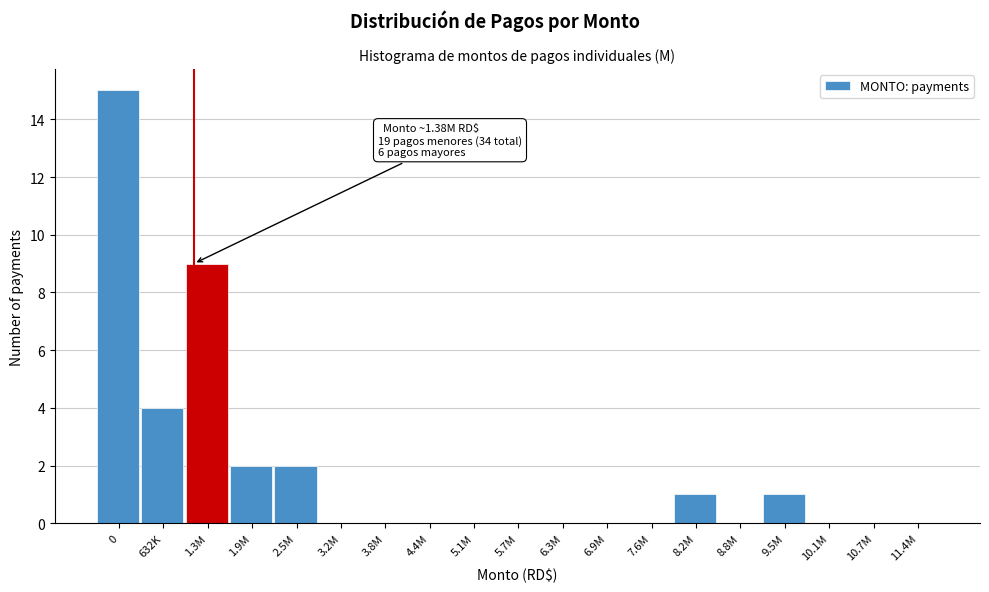

Reading left to right, transcribe all the data shown in this chart.

0=15	632K=4	1.3M=9	1.9M=2	2.5M=2	3.2M=0	3.8M=0	4.4M=0	5.1M=0	5.7M=0	6.3M=0	6.9M=0	7.6M=0	8.2M=1	8.8M=0	9.5M=1	10.1M=0	10.7M=0	11.4M=0